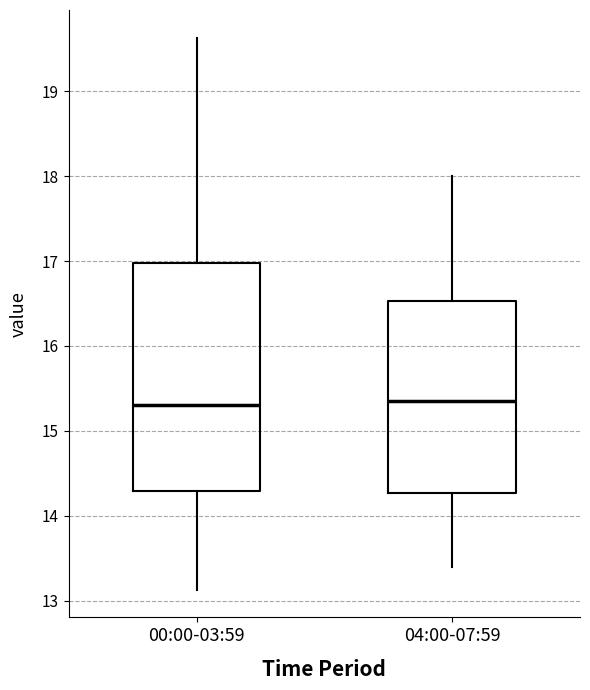

Which box is the tallest, from its lower edge to its upper edge?

00:00-03:59